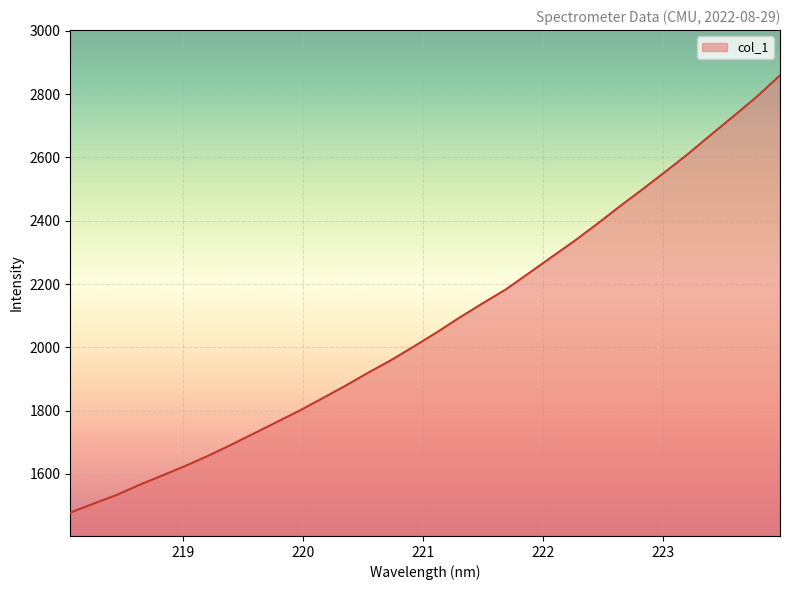

What is the maximum value shown in the chart?

2859.6